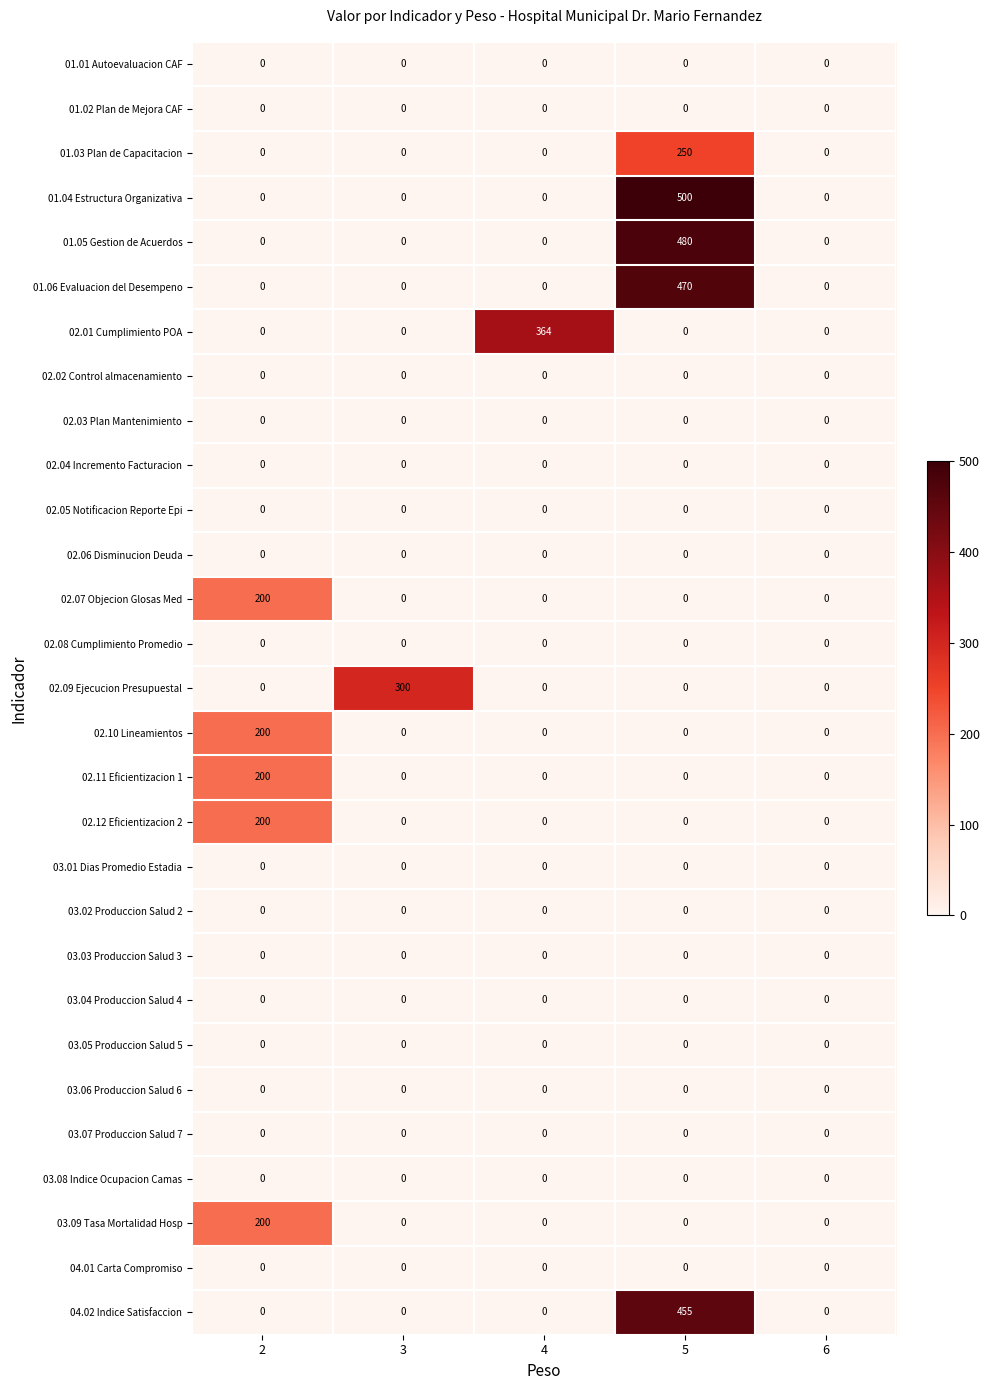

What is the total value across all series at 4?

364